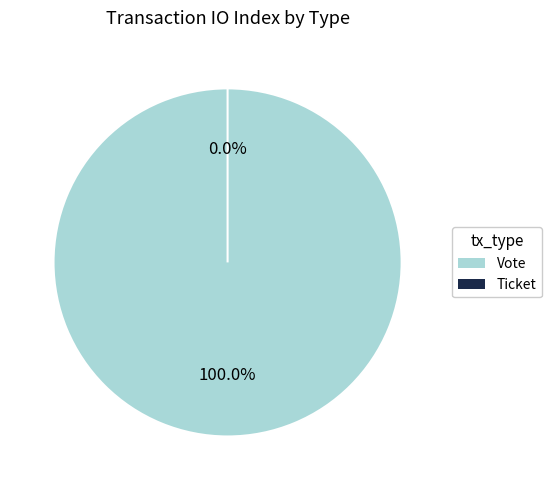

To the nearest percent, what is the difference between the largest and smallest slice percentages?

100%